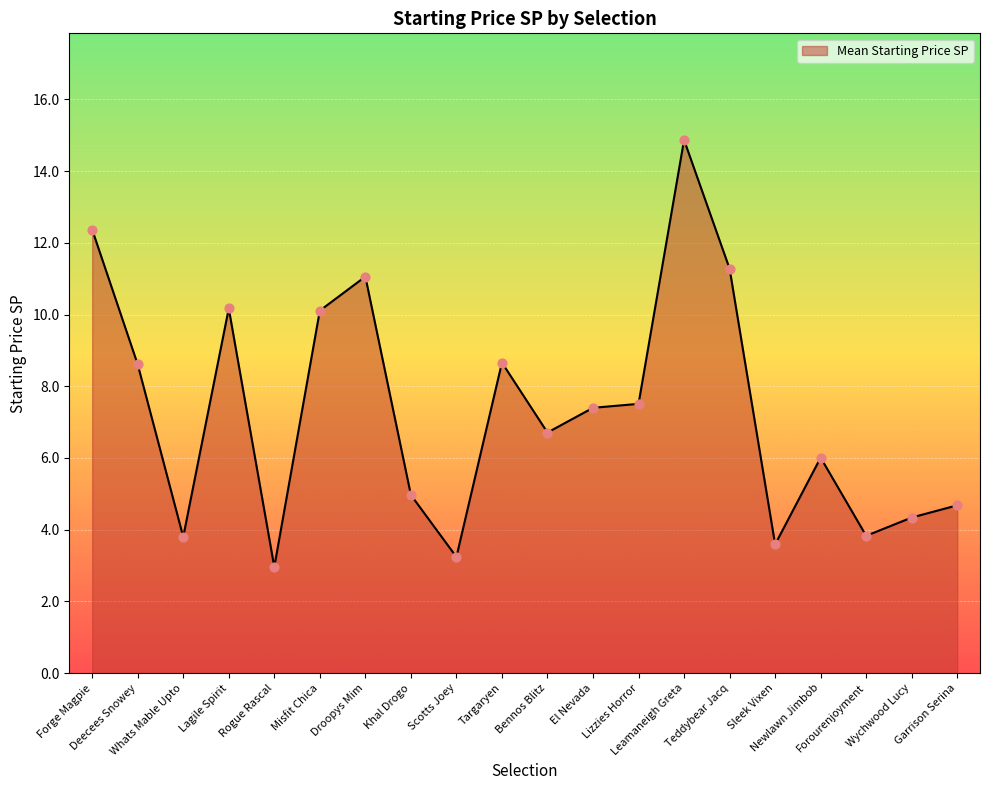

What is the change in value from Deecees Snowey to Bennos Blitz?

-1.9